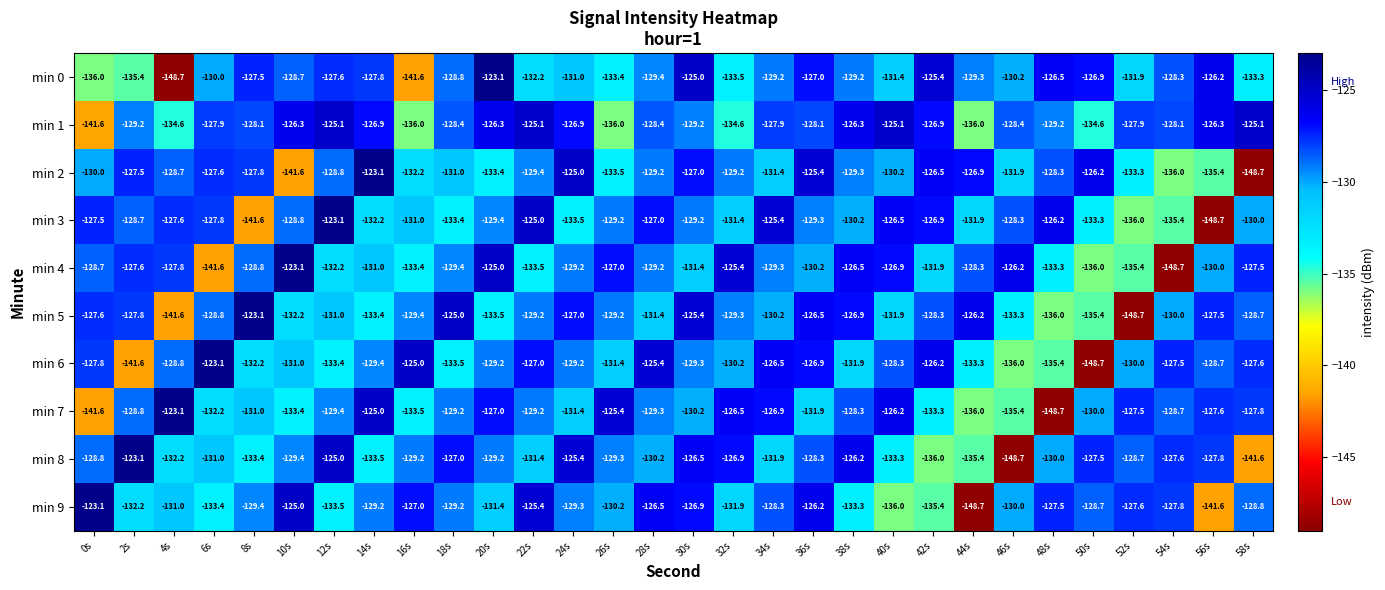

What is the minimum value shown in the chart?

-148.7